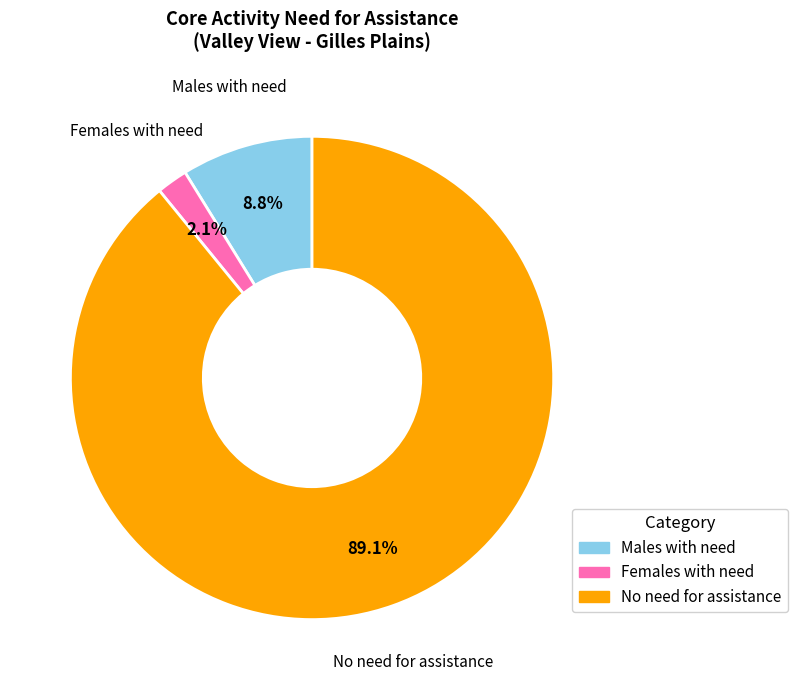

Does any single category account for the majority?

Yes